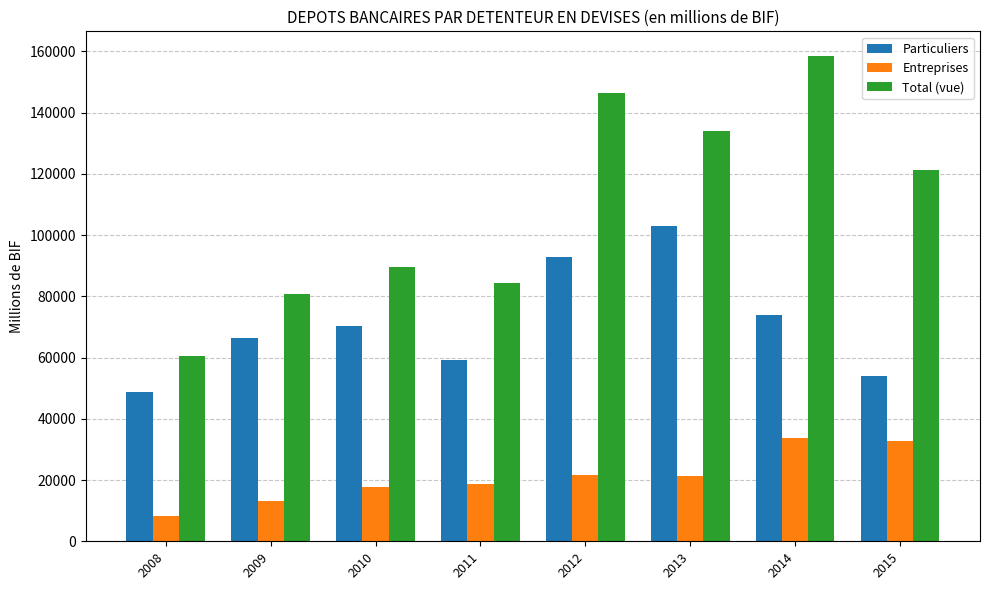

At which label does Total (vue) first exceed 121102?

2012